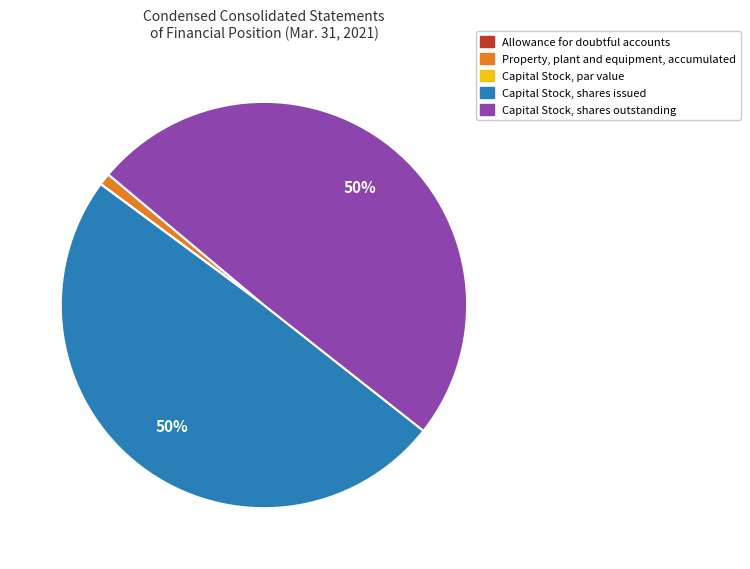

What percentage is the Property, plant and equipment, accumulated slice, to the nearest percent?

1%